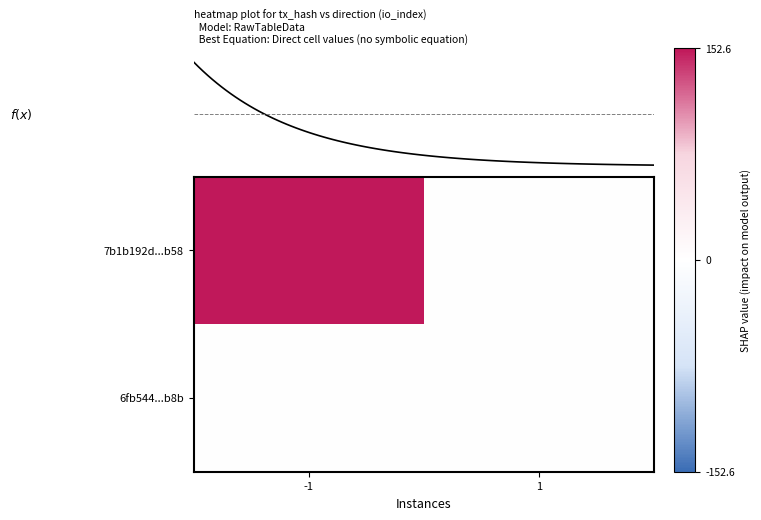

Which series has the largest range (max minus min)?

7b1b192d...b58